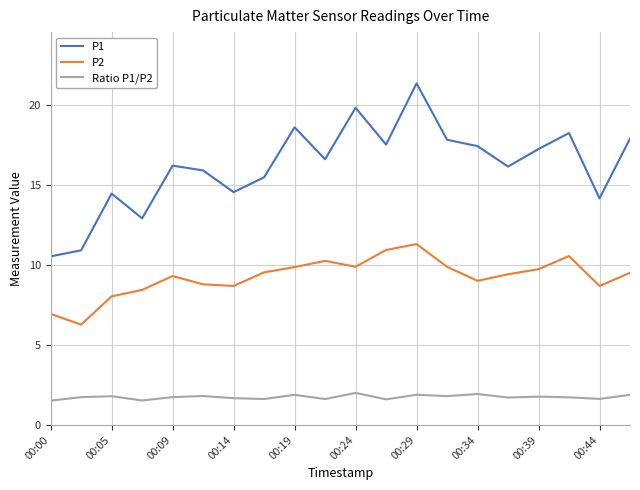

Which series has the largest range (max minus min)?

P1